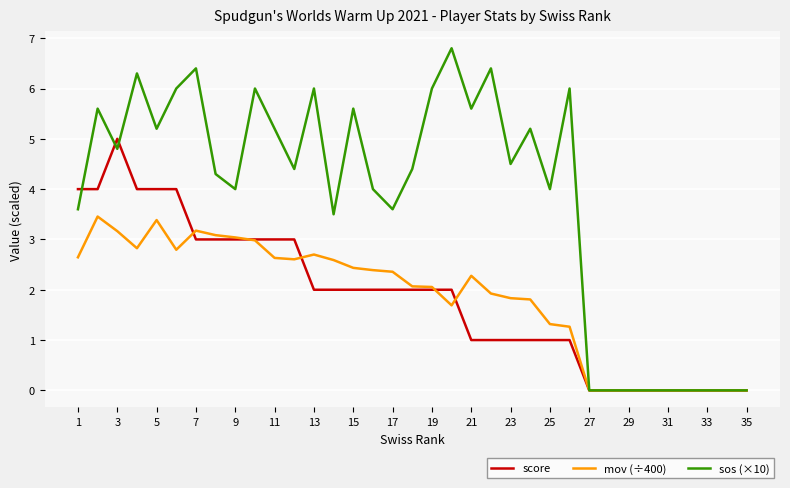

Rank the series by their maximum value, from highest to lowest.

sos (×10), score, mov (÷400)